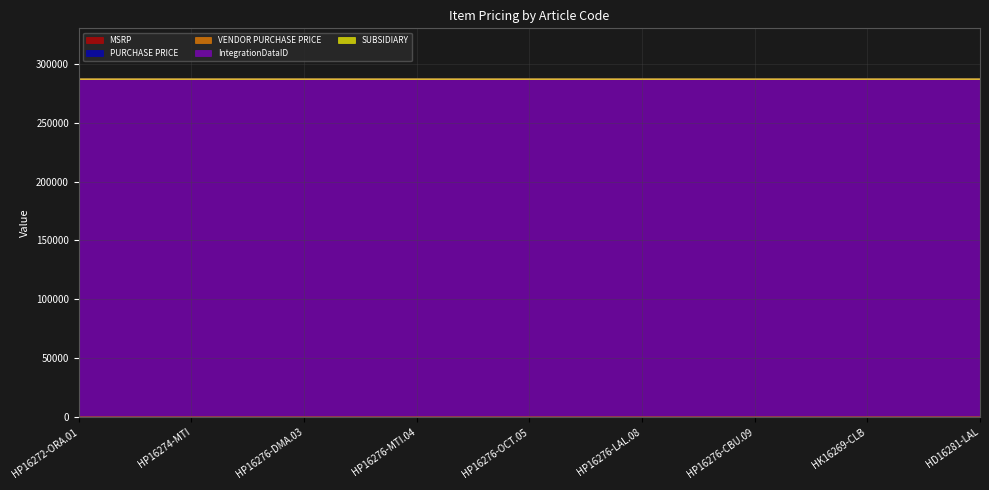

At how many categories does at least one series exceed 55866?

9